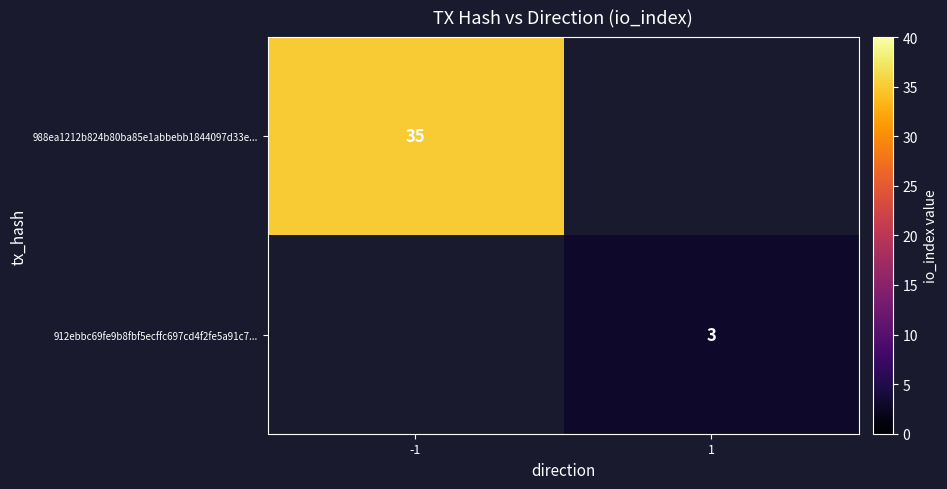

Is the value of 912ebbc69fe9b8fbf5ecffc697cd4f2fe5a91c7... at 1 greater than the value of 988ea1212b824b80ba85e1abbebb1844097d33e... at -1?

No